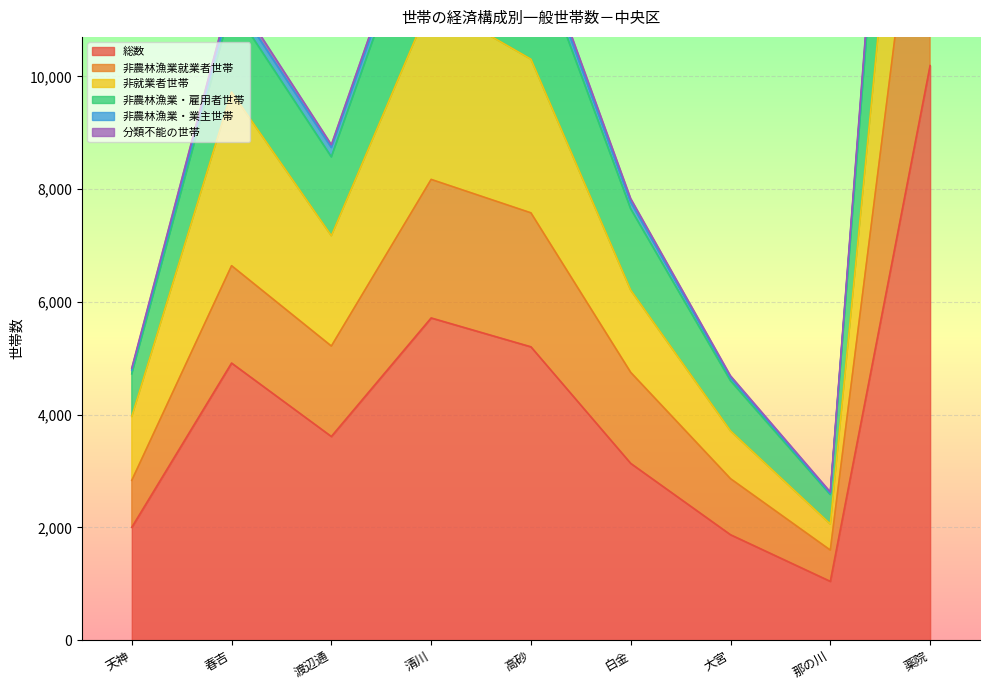

What is the highest value of the 分類不能の世帯 series?

20172